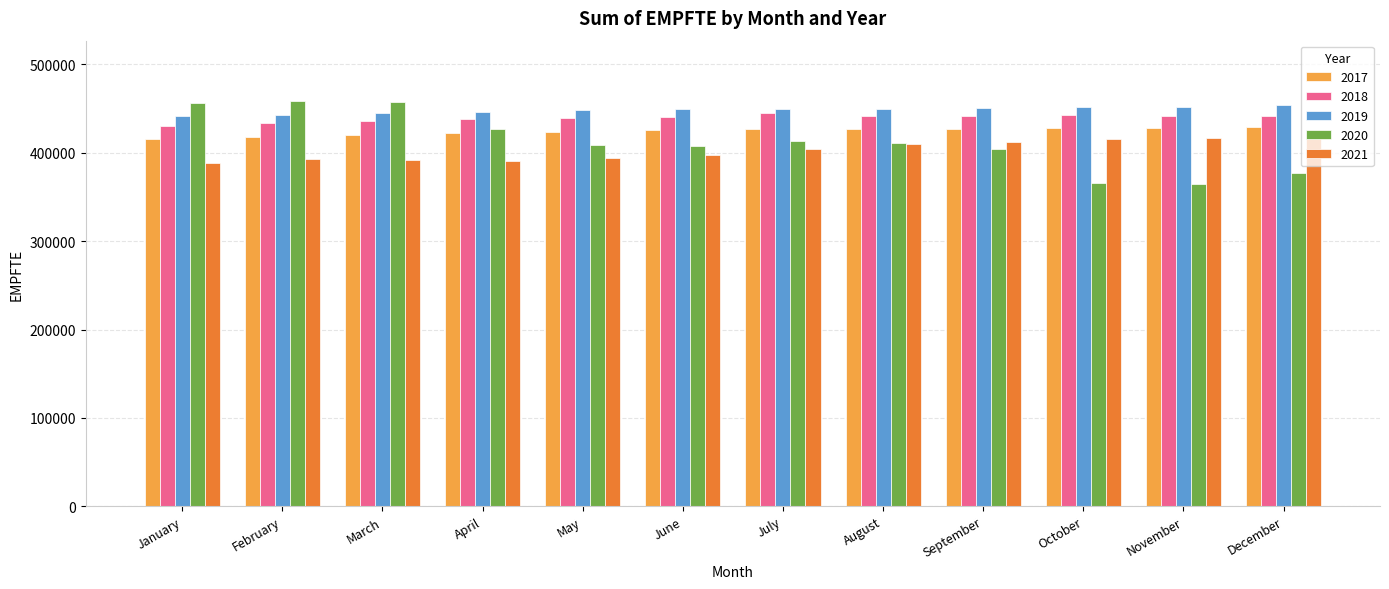

True or false: 2018 has a value of 226745 at August.

False